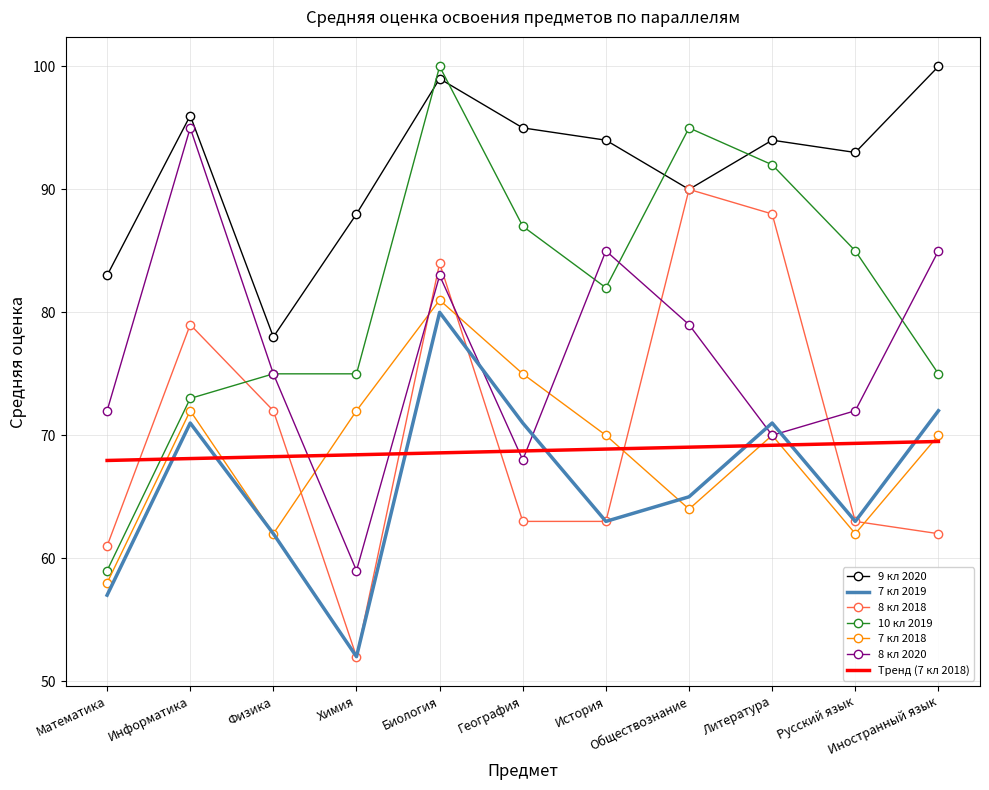

Which series has the largest total across all categories?

9 кл 2020